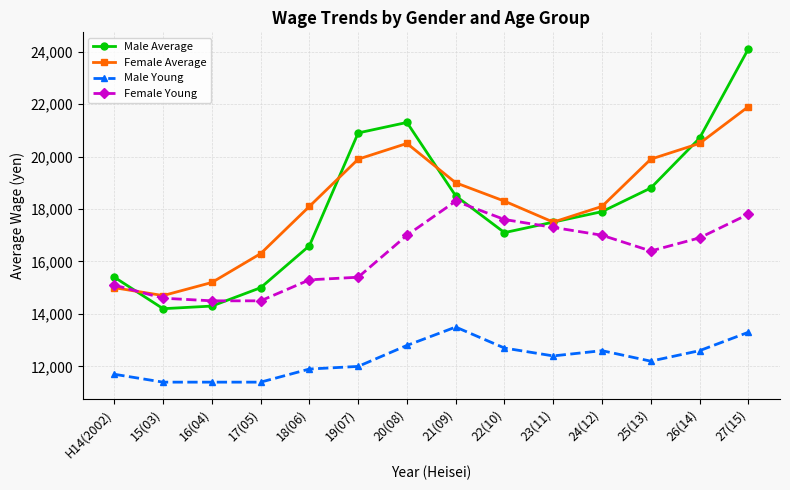

What is the sum of all Female Young values?

227700